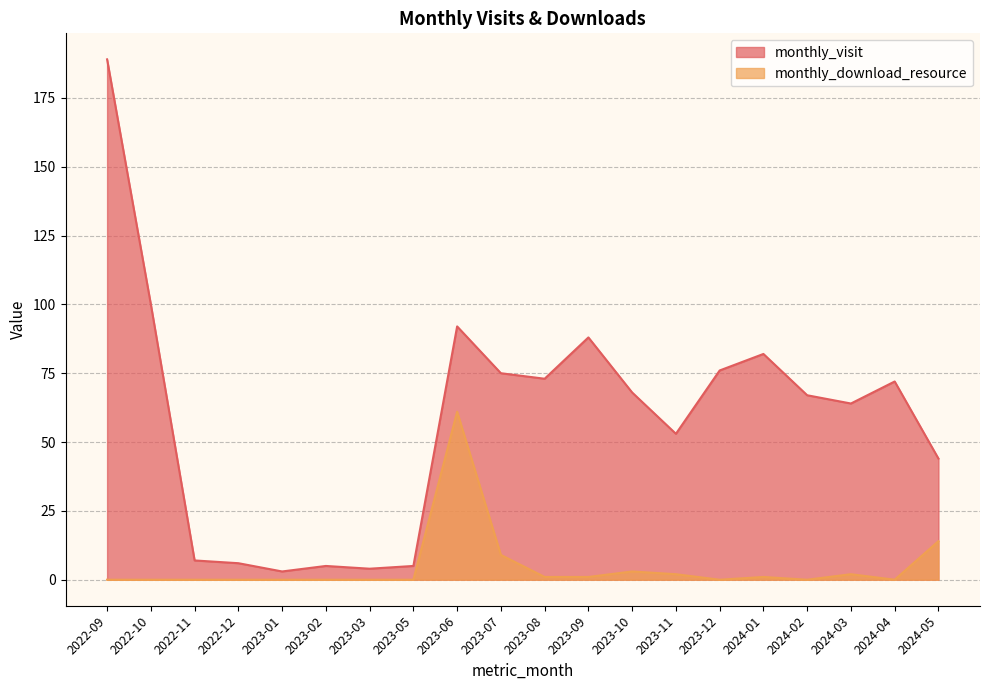

At which category does monthly_download_resource reach its first local peak?

2023-06